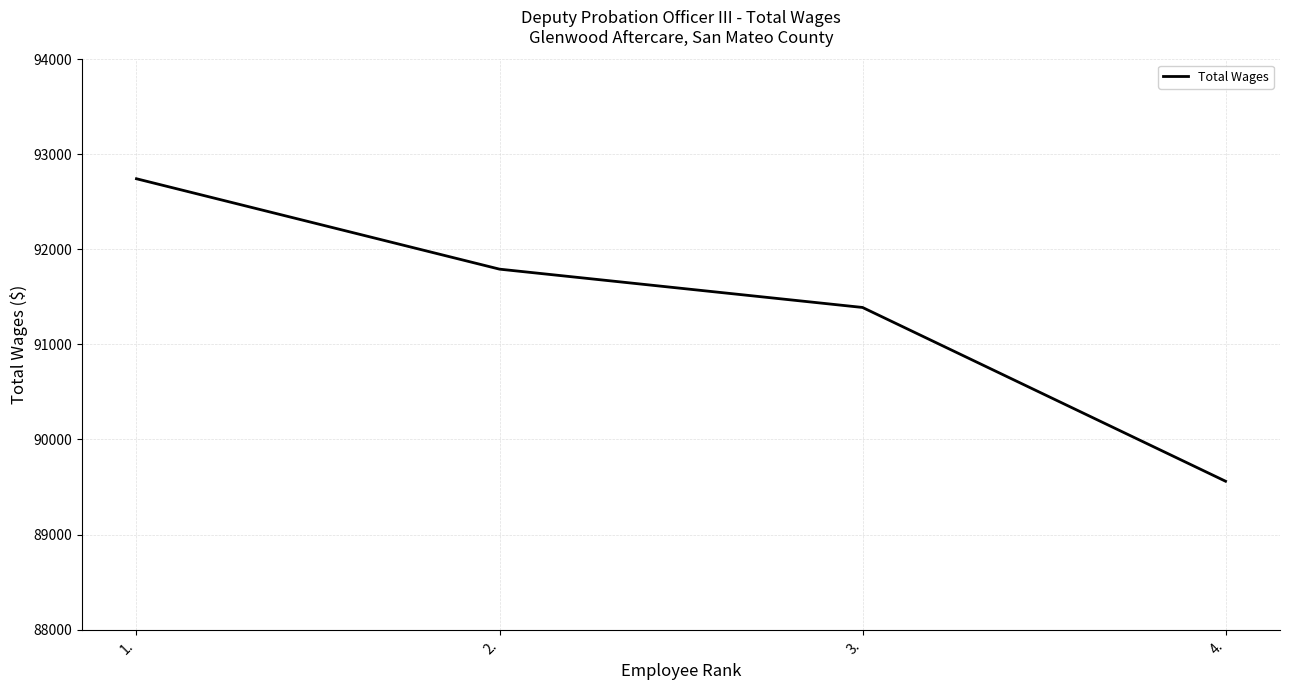

What is the difference between the values at 3. and 2.?

403